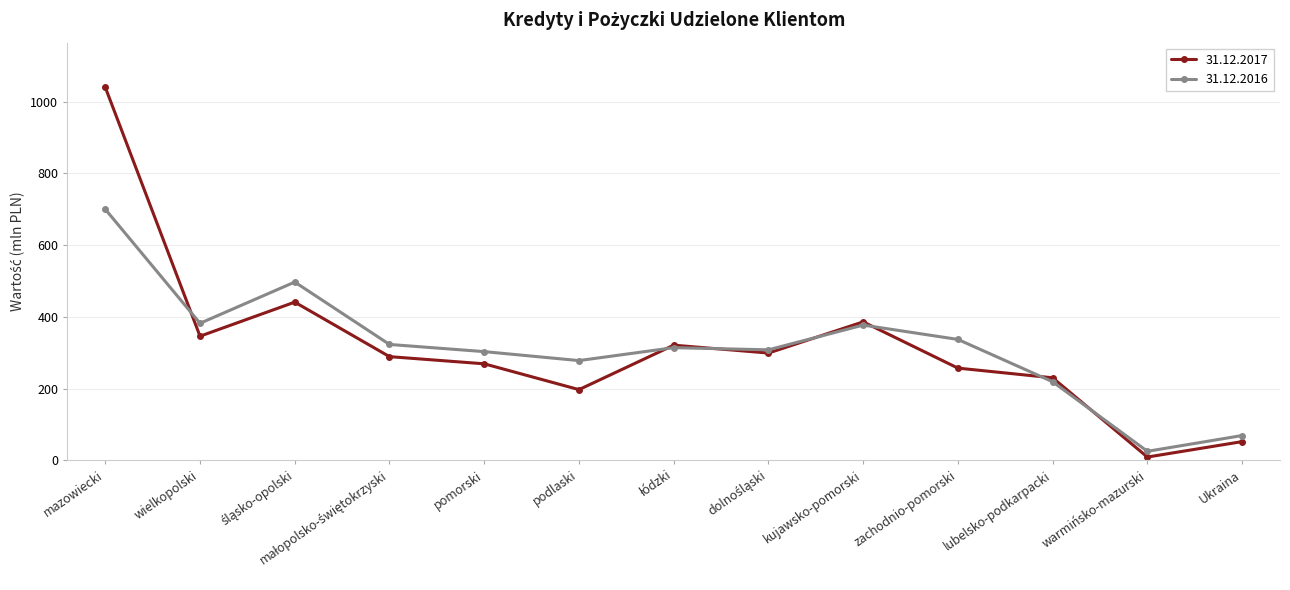

What is the label of the 3rd point from the right?

lubelsko-podkarpacki